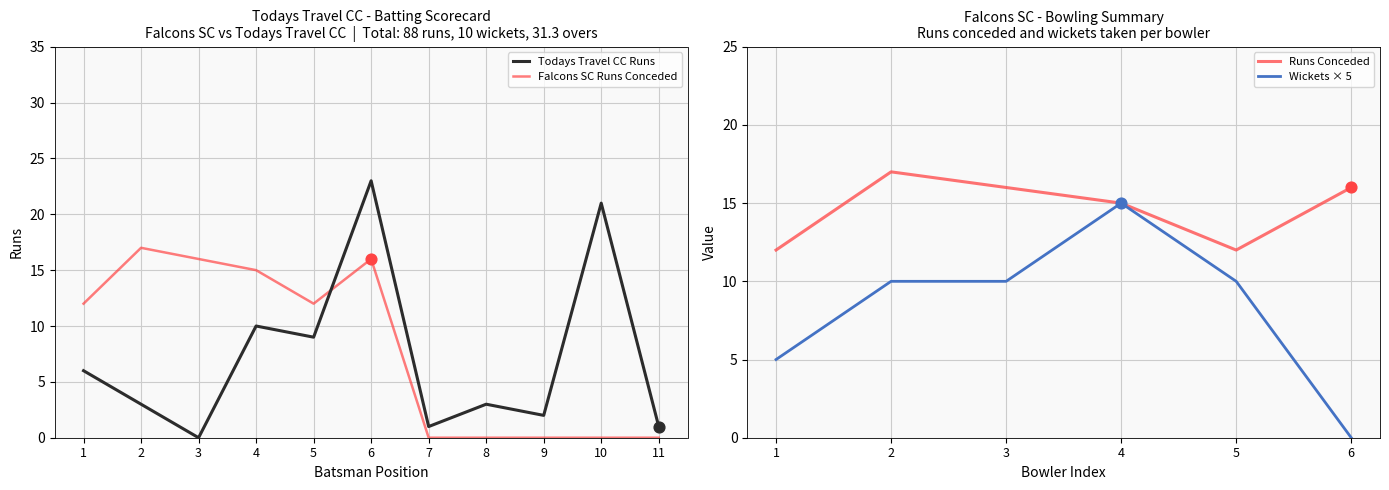

After their last crossing, which series has the higher values: Todays Travel CC Runs or Falcons SC Runs Conceded?

Todays Travel CC Runs